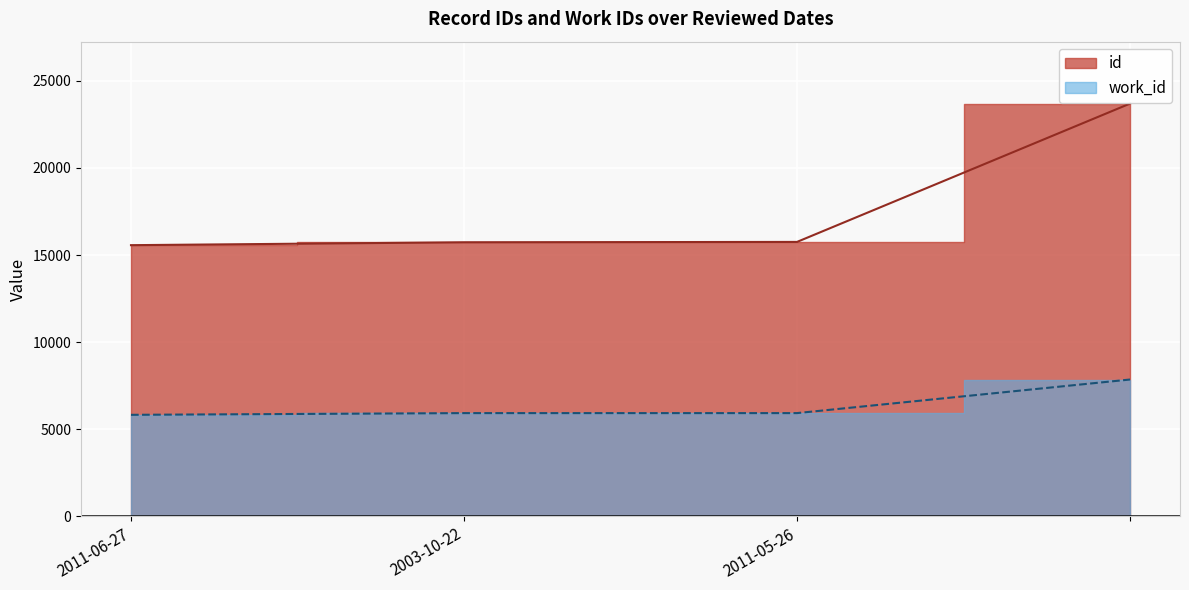

What is the total value across all series at 2003-10-22?

21657